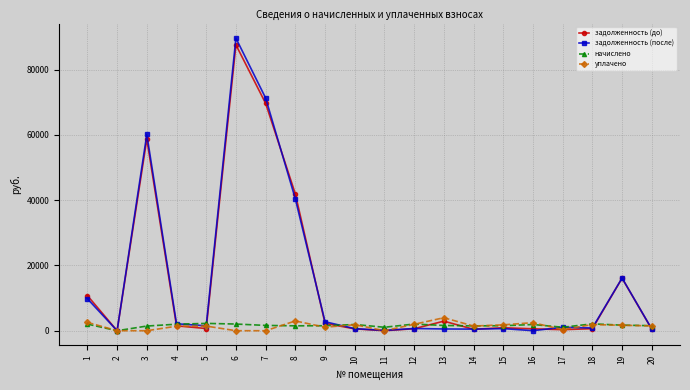

Where does the задолженность (до) series first go above 913?

1